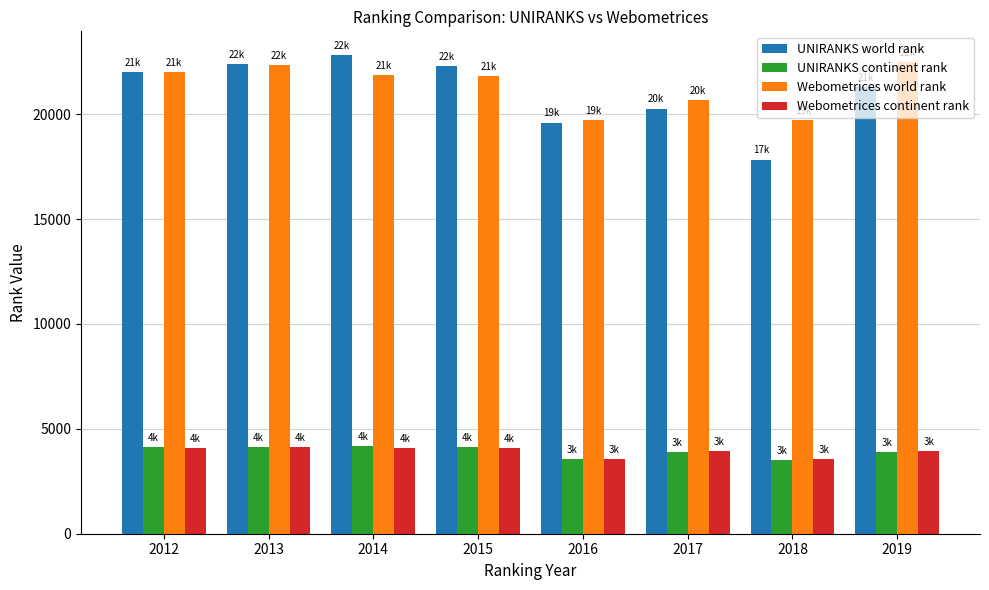

Which series changed the most between 2015 and 2018?

UNIRANKS world rank